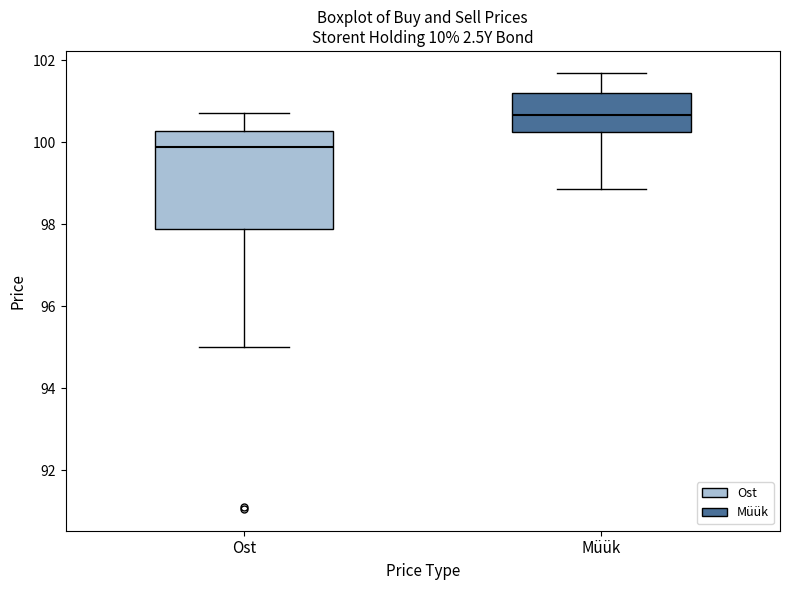

Reading left to right, read every box against the y-axis: the position of its median line, the range the box covers, and the ends of its whiskers. The values are not printed on the chart, so give them approximately, as read against the axis.

Ost: median 99.8, box 97.8 to 100.2, whiskers 95.0 to 100.8
Müük: median 100.6, box 100.2 to 101.2, whiskers 98.8 to 101.6